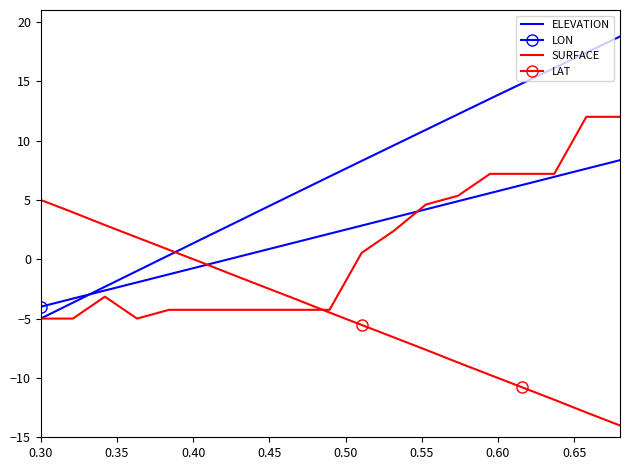

How many categories are shown in the chart?

20